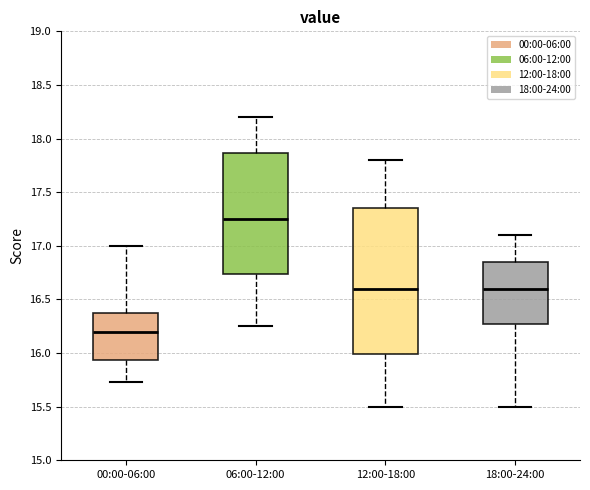

Which box has the lowest median line?

00:00-06:00